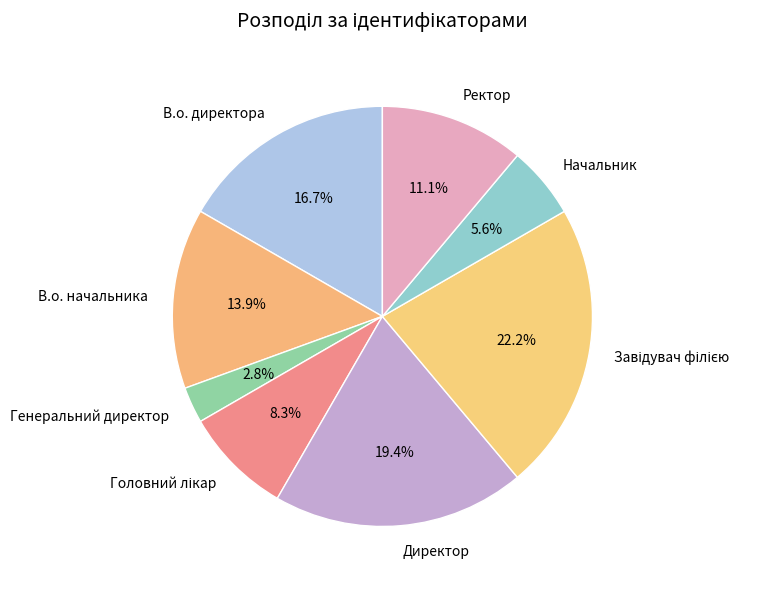

Does any single category account for the majority?

No